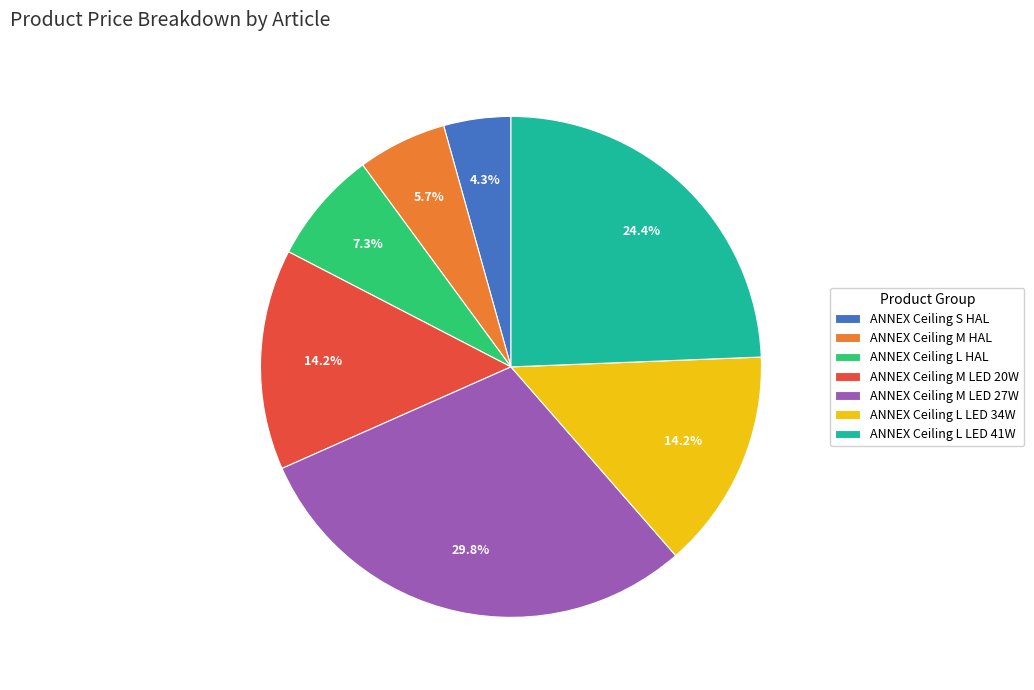

Does ANNEX Ceiling M LED 27W account for over 50% of the chart?

No